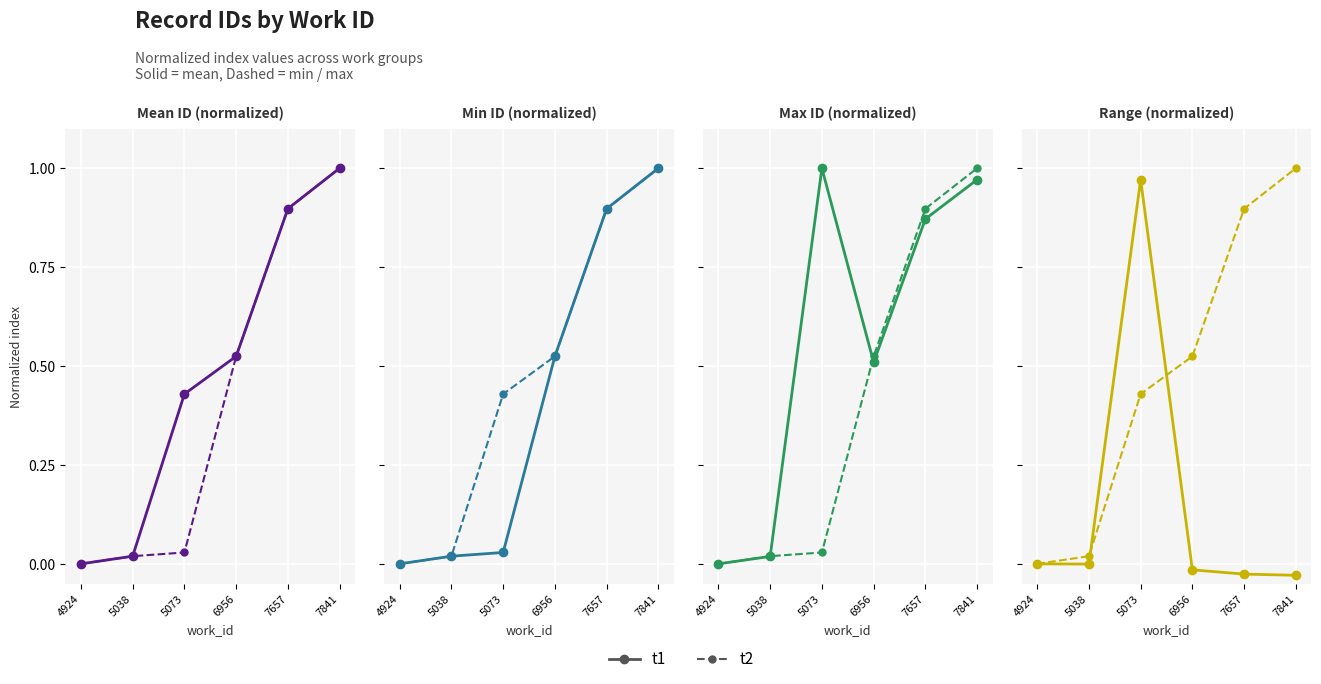

The value of t2 at 5038 is 0.0. True or false?

False